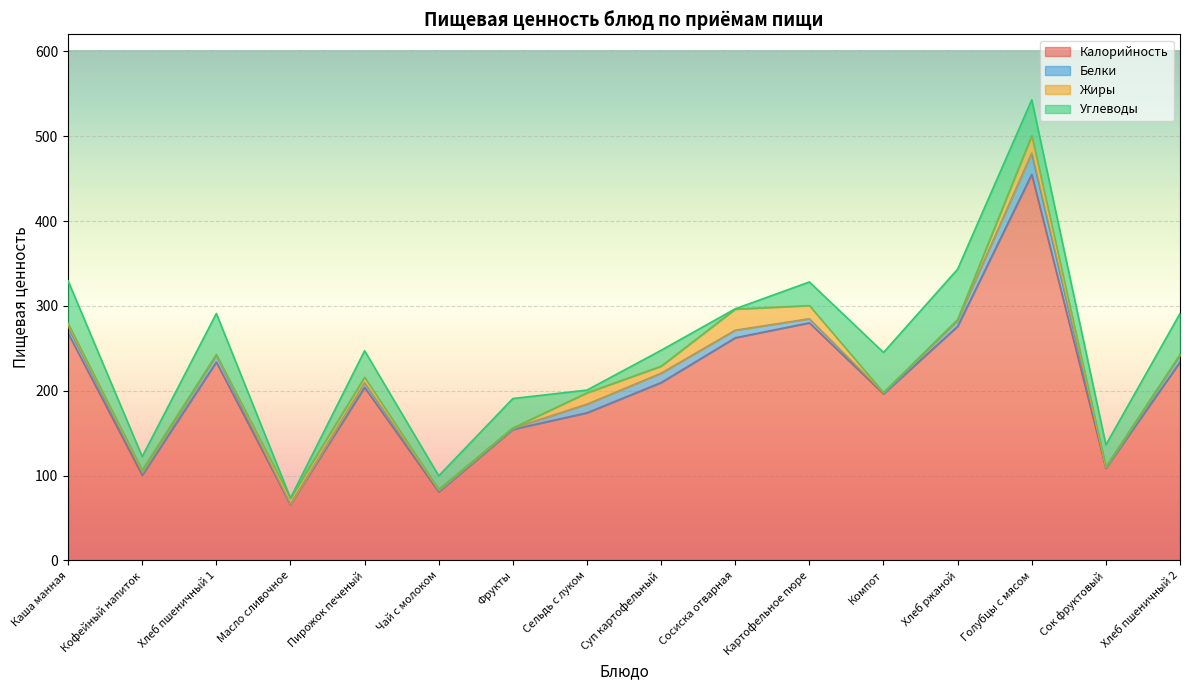

Which series ends up on top after the final intersection of Белки and Углеводы?

Углеводы